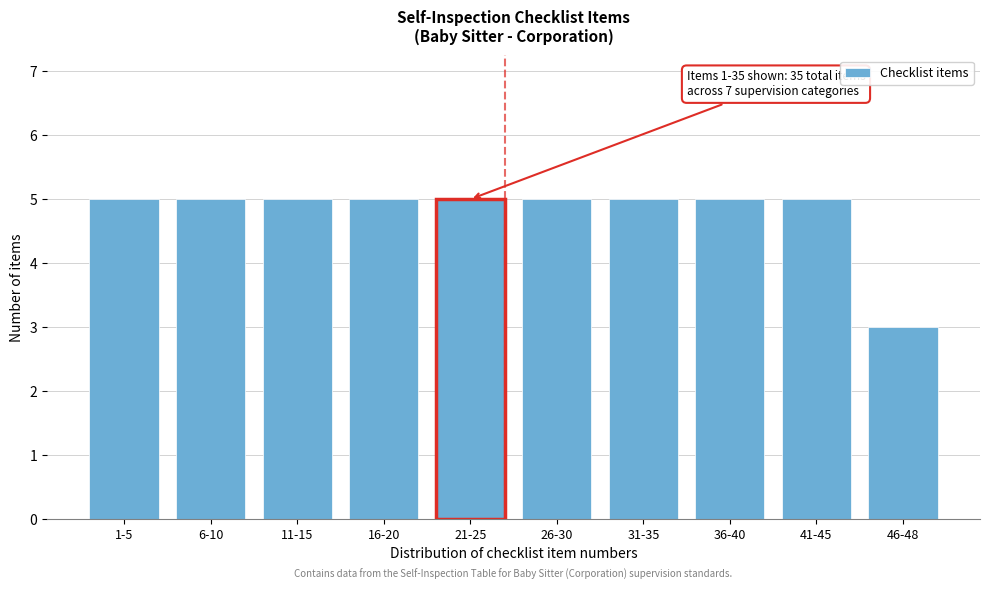

Reading left to right, what are all the values shown in this chart?

5	5	5	5	5	5	5	5	5	3